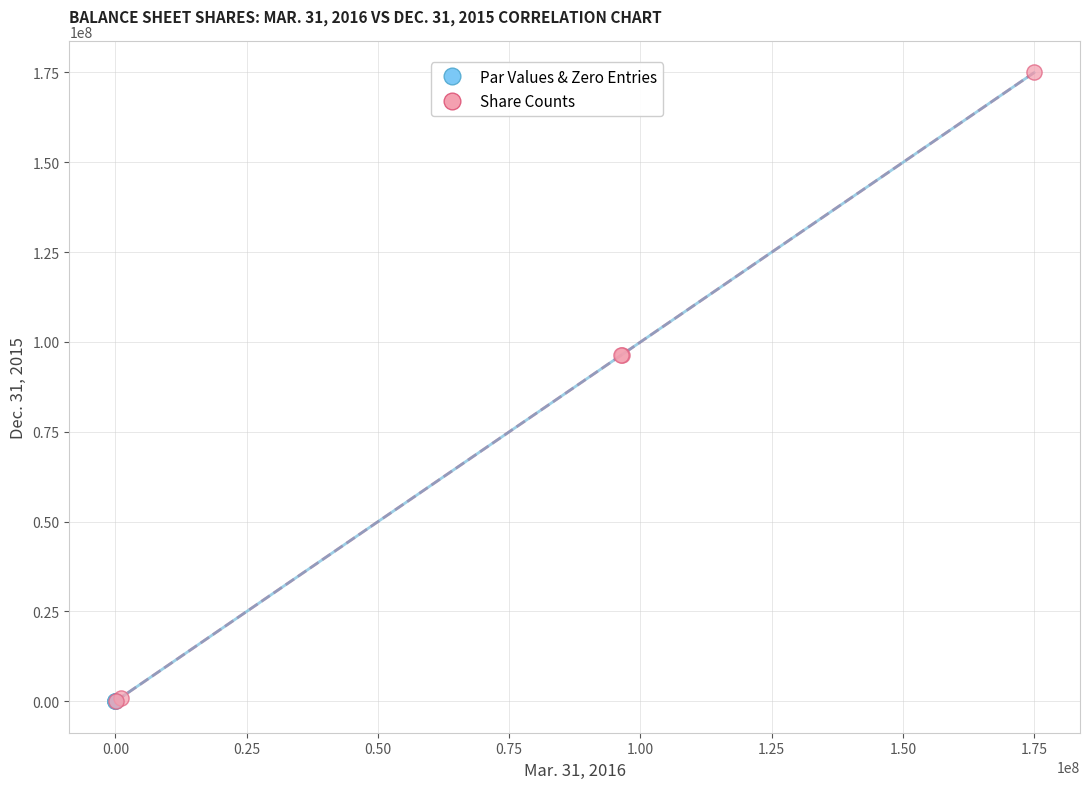

What are all the series names shown in the legend?

Par Values & Zero Entries, Share Counts